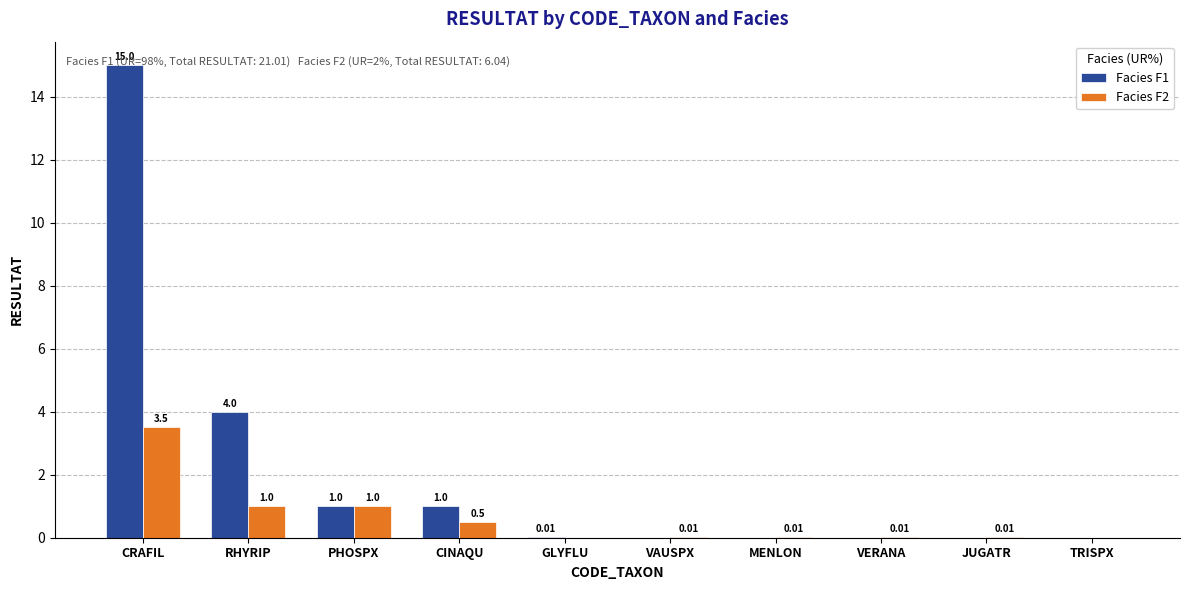

How many groups of bars are there?

10